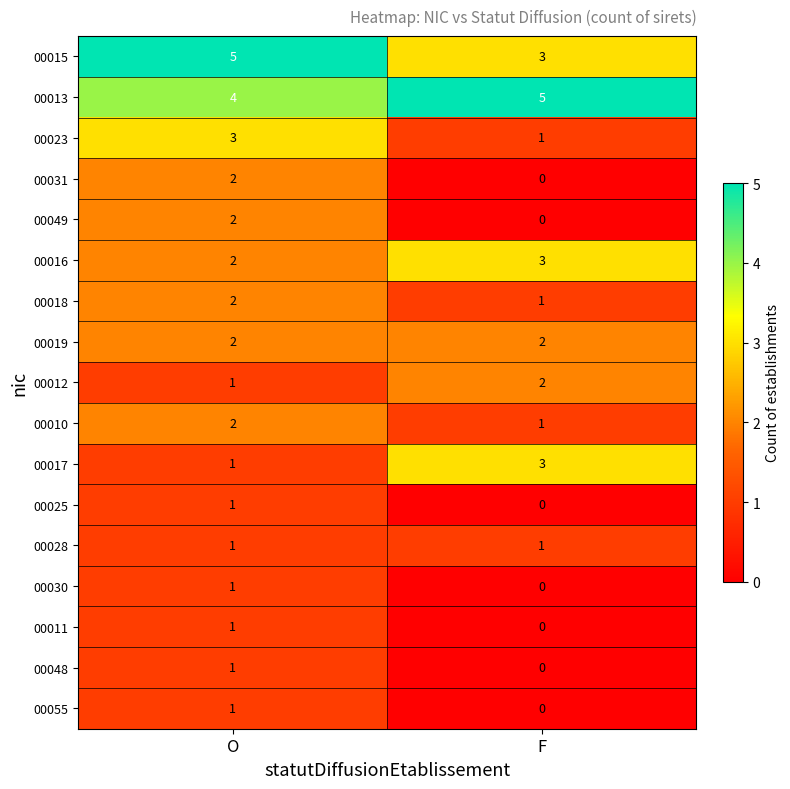

What is the total value across all series at O?

32